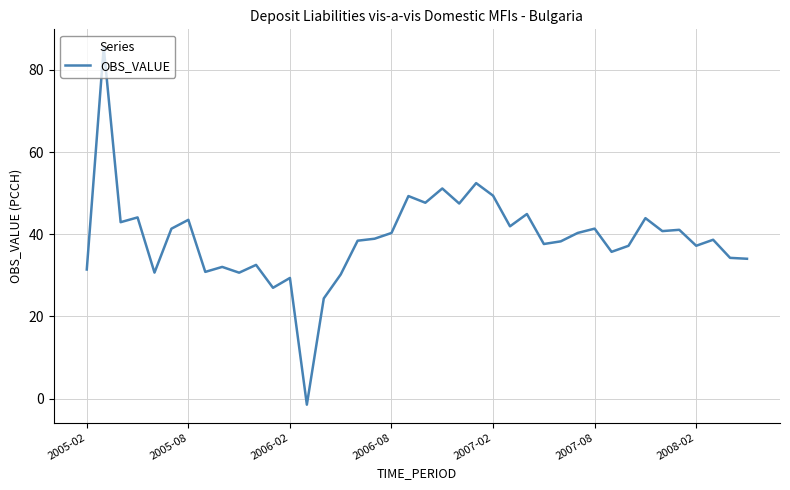

What is the difference between the maximum and minimum values?

87.0